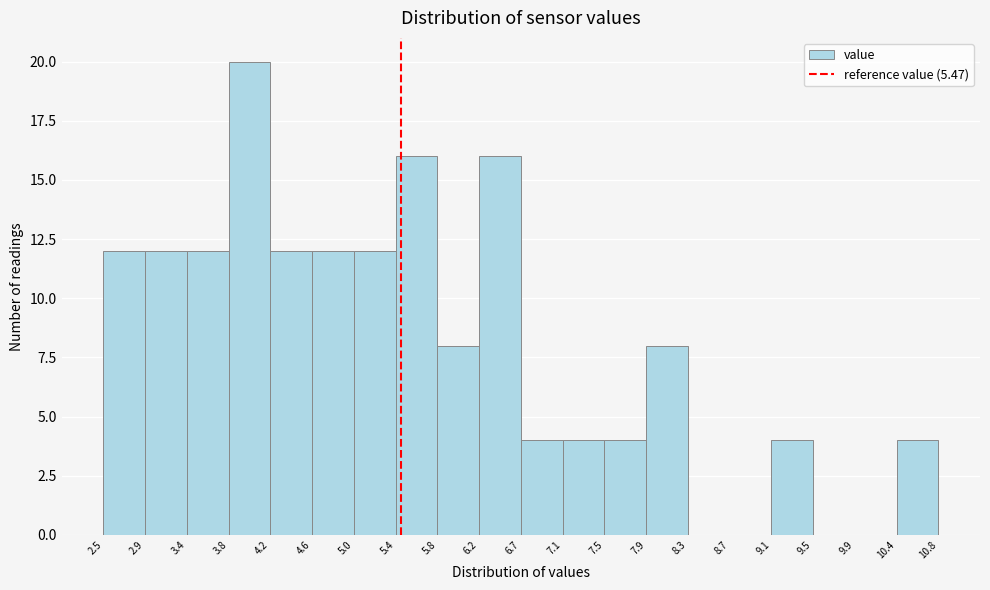

Reading left to right, list every bar in this chart as the range it spans on the x-axis followed by its height. The values are not printed on the chart, so give them approximately, as read against the axis.

2.5 to 2.9: 12
2.9 to 3.4: 12
3.4 to 3.8: 12
3.8 to 4.2: 20
4.2 to 4.6: 12
4.6 to 5.0: 12
5.0 to 5.4: 12
5.4 to 5.8: 16
5.8 to 6.2: 8
6.2 to 6.7: 16
6.7 to 7.1: 4
7.1 to 7.5: 4
7.5 to 7.9: 4
7.9 to 8.3: 8
8.3 to 8.7: 0
8.7 to 9.1: 0
9.1 to 9.5: 4
9.5 to 9.9: 0
9.9 to 10.4: 0
10.4 to 10.8: 4